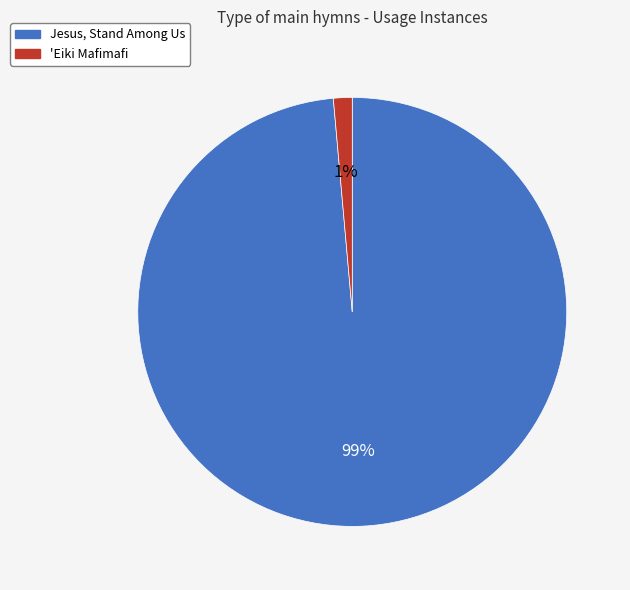

To the nearest percent, what is the average slice percentage?

50%